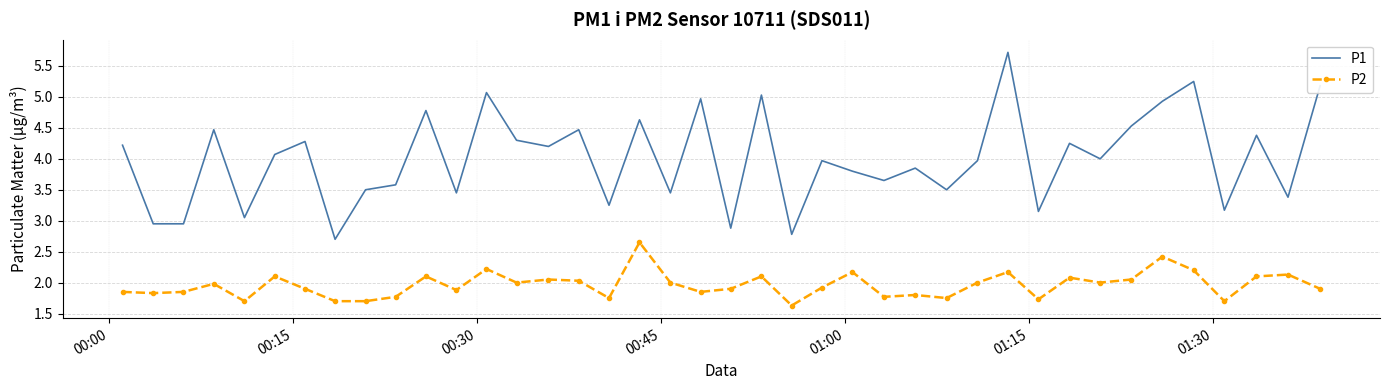

Rank the series by their maximum value, from highest to lowest.

P1, P2